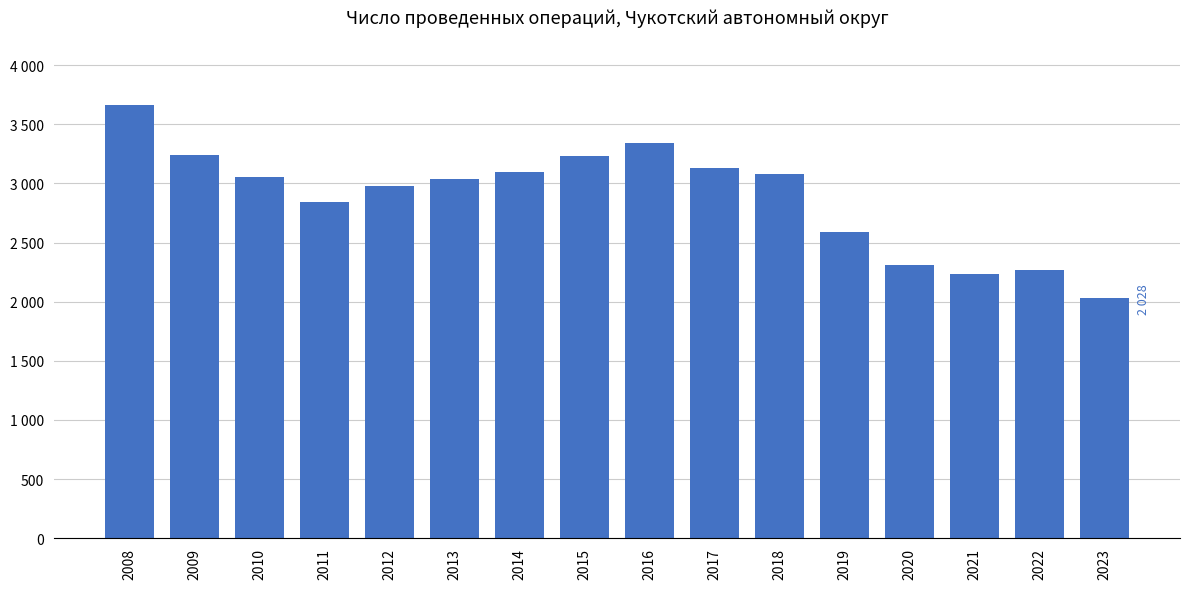

Are the bars horizontal?

No